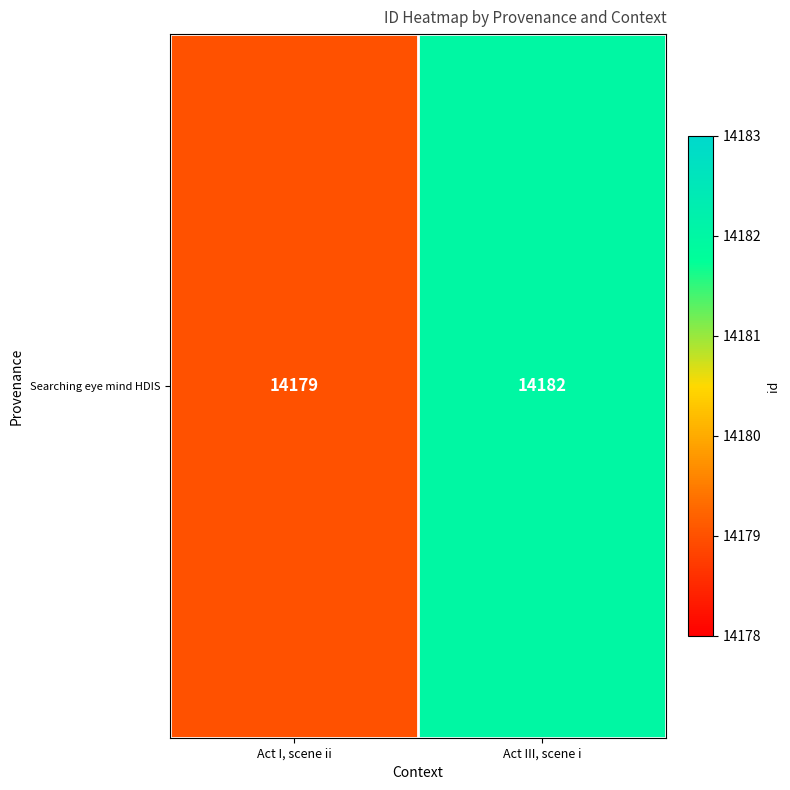

Reading right to left, what are all the values shown in this chart?

14182	14179